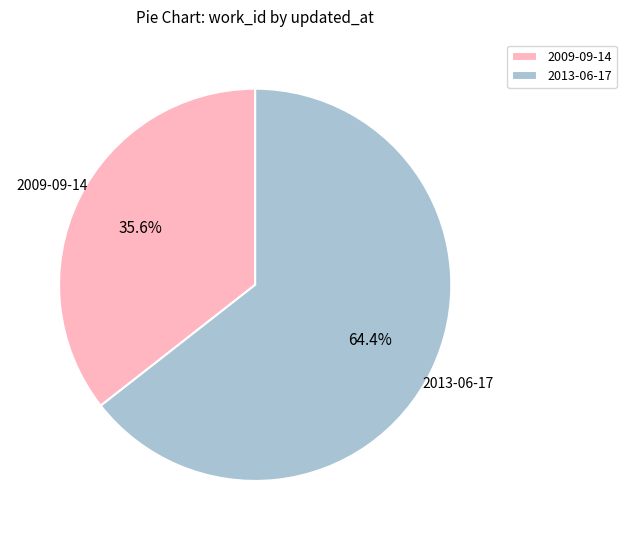

To the nearest percent, what is the difference between the 2013-06-17 and 2009-09-14 slice percentages?

29%